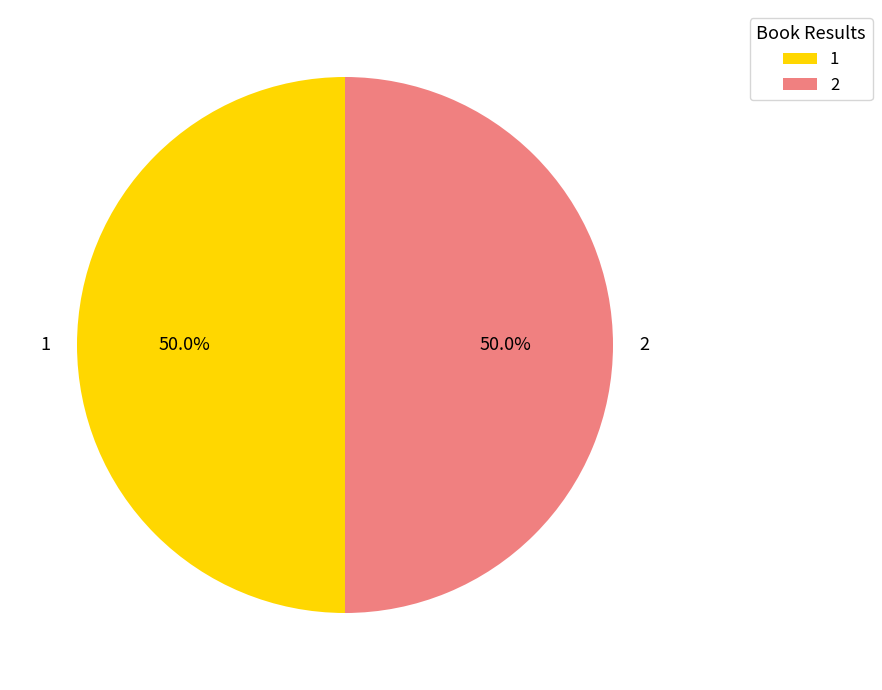

What is the ratio of the value at 1 to the value at 2?

1.0